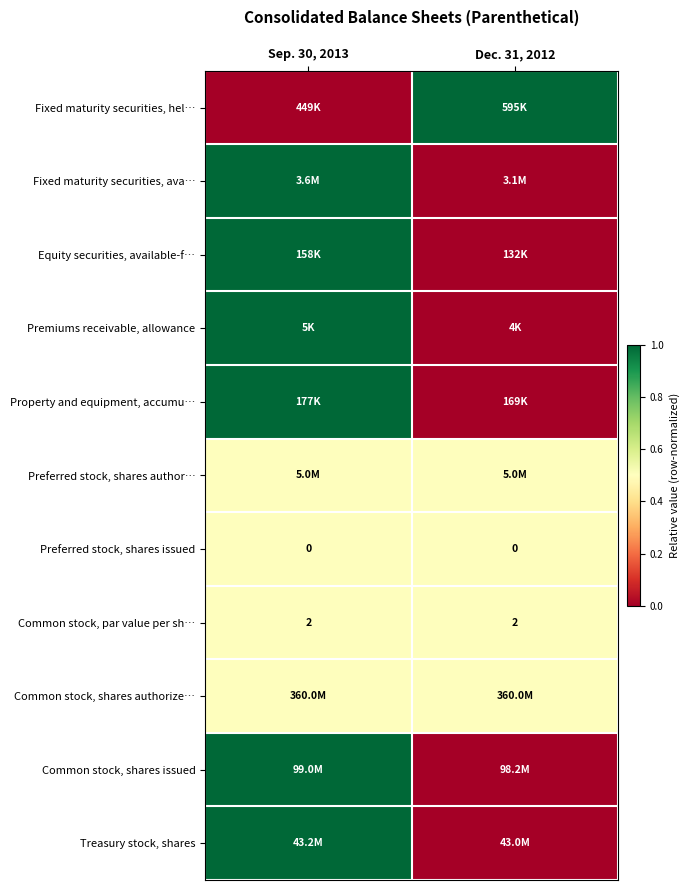

Is it true that Common stock, par value per sh… equals 2.0 at Dec. 31, 2012?

True